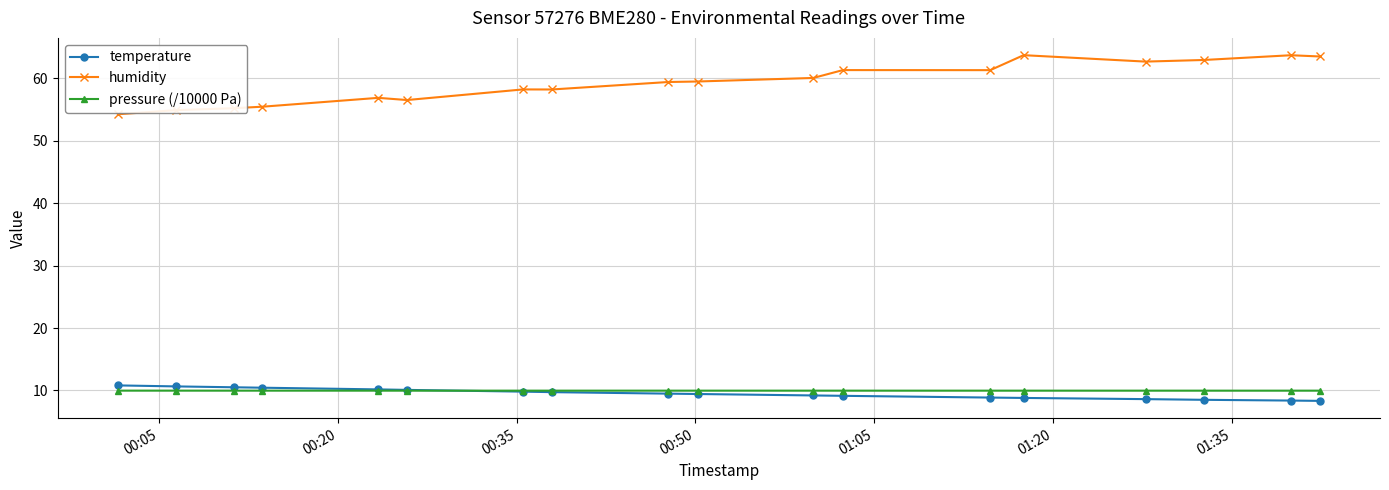

True or false: humidity and temperature intersect in this chart.

False